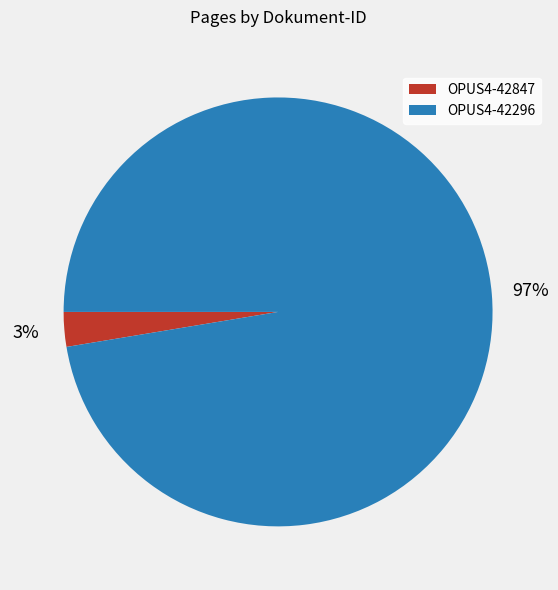

Which slice represents more than half of the pie?

OPUS4-42296